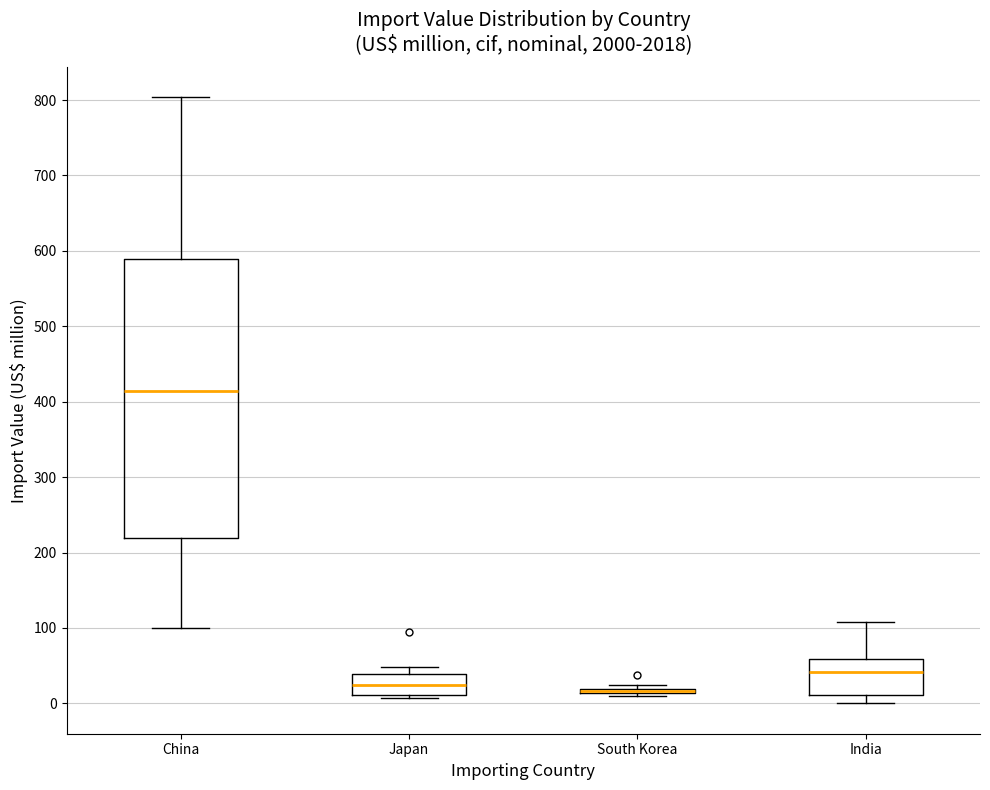

Comparing the boxes themselves (not the whiskers), which one is the tallest?

China